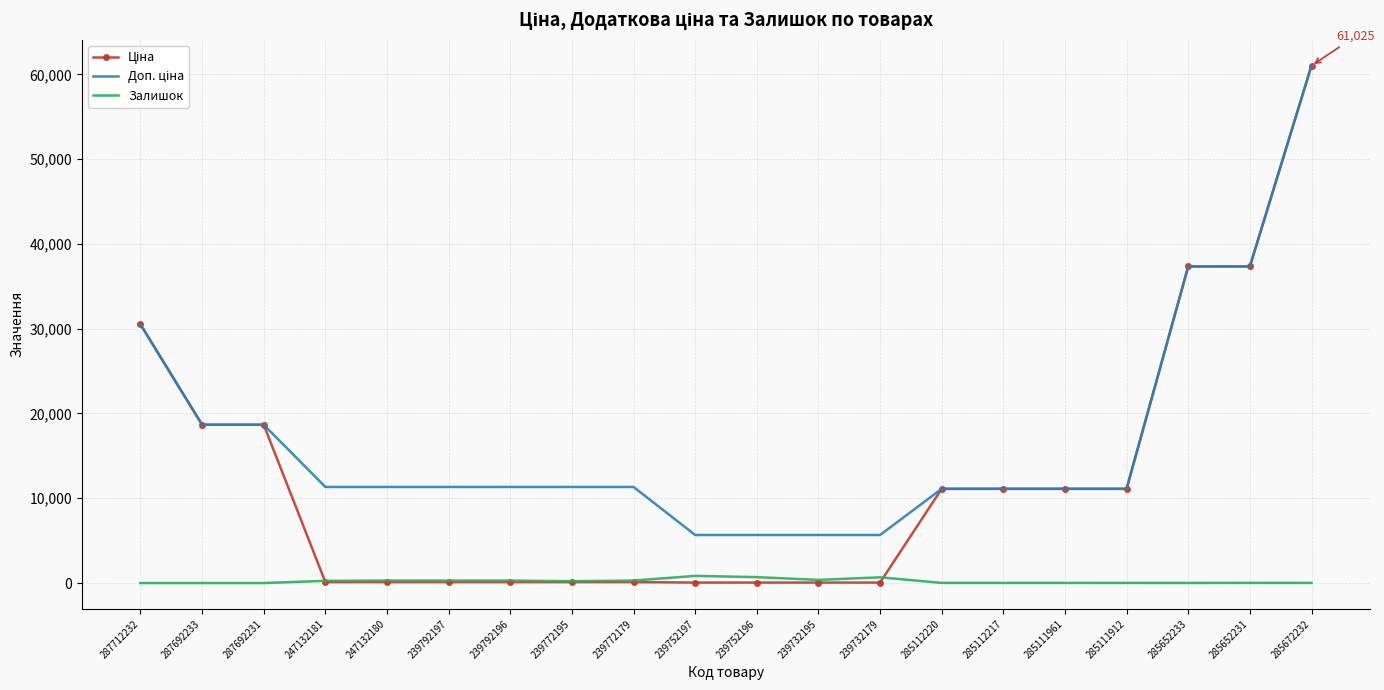

True or false: Залишок has a value of 845.0 at 239752197.

True